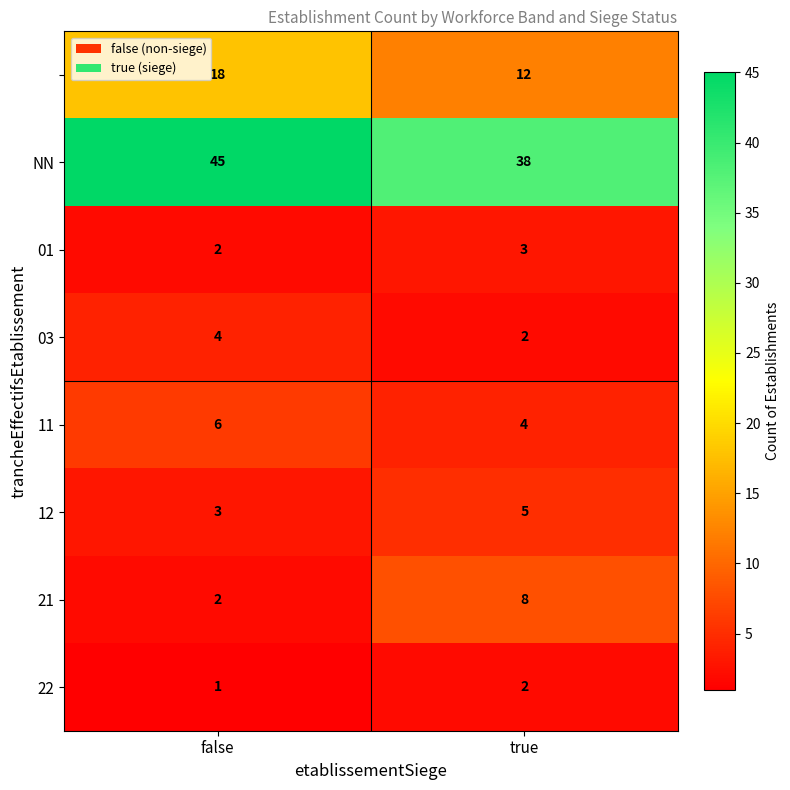

What is the difference between the highest and lowest values at true?

36